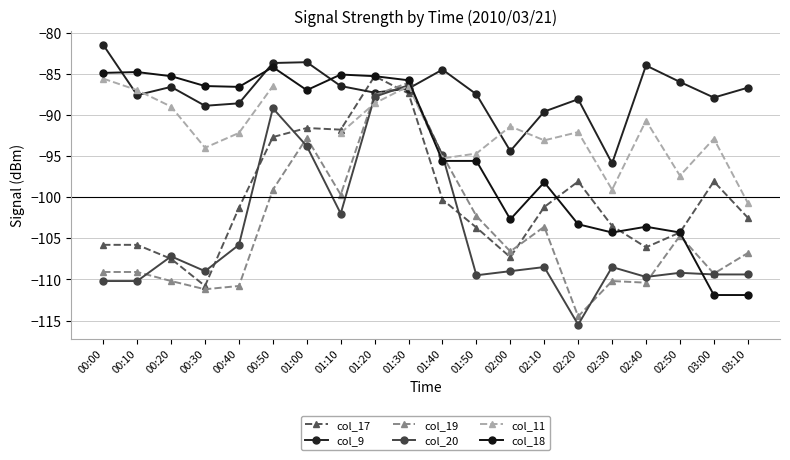

The value of col_20 at 00:00 is -51.2. True or false?

False